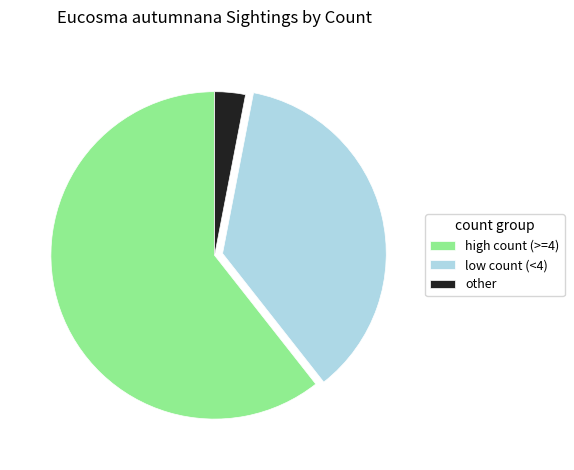

What is the ratio of the value at low count (<4) to the value at other?

12.0